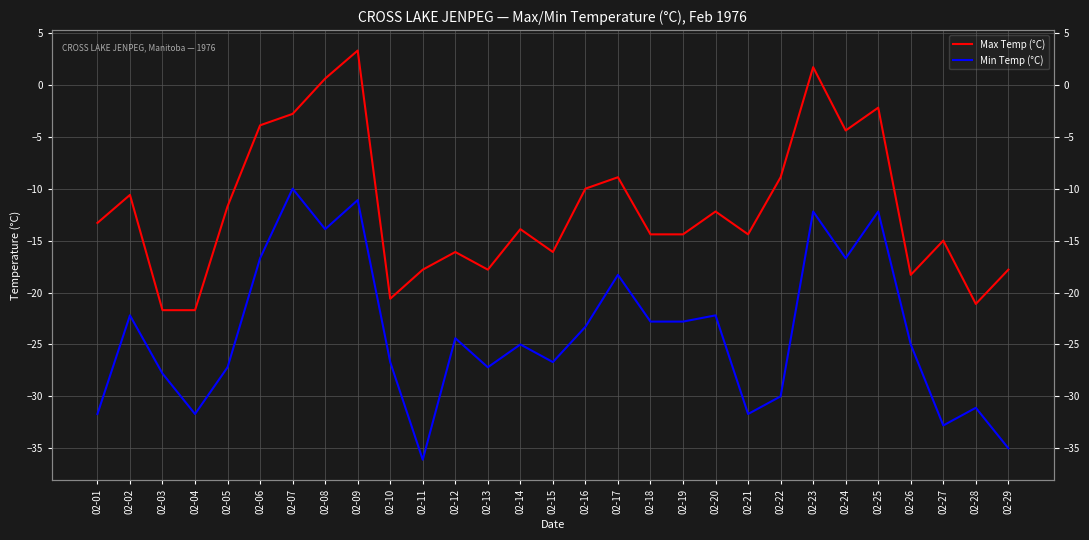

At how many categories does at least one series exceed 3?

1